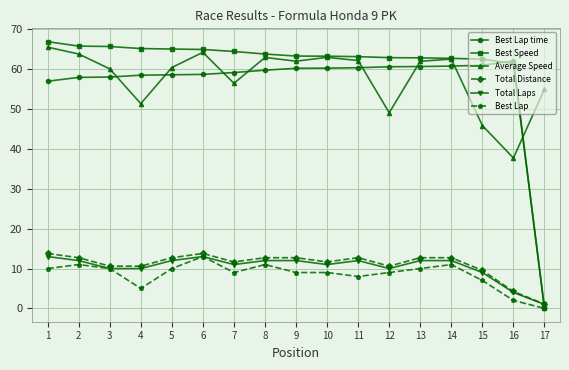

Which category has the highest value across all series?

1